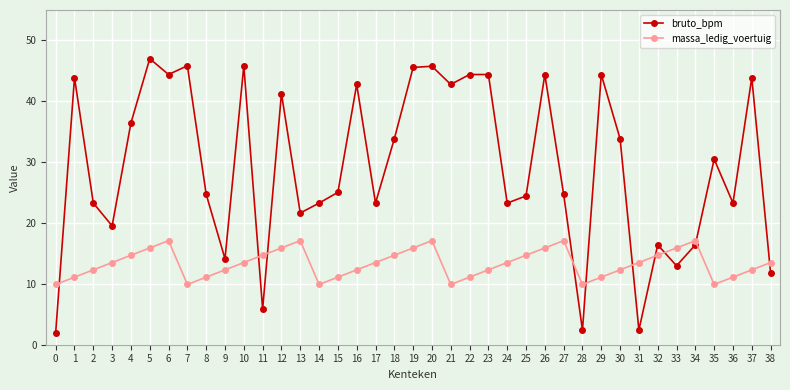

Read the bruto_bpm value at 10.

45.8